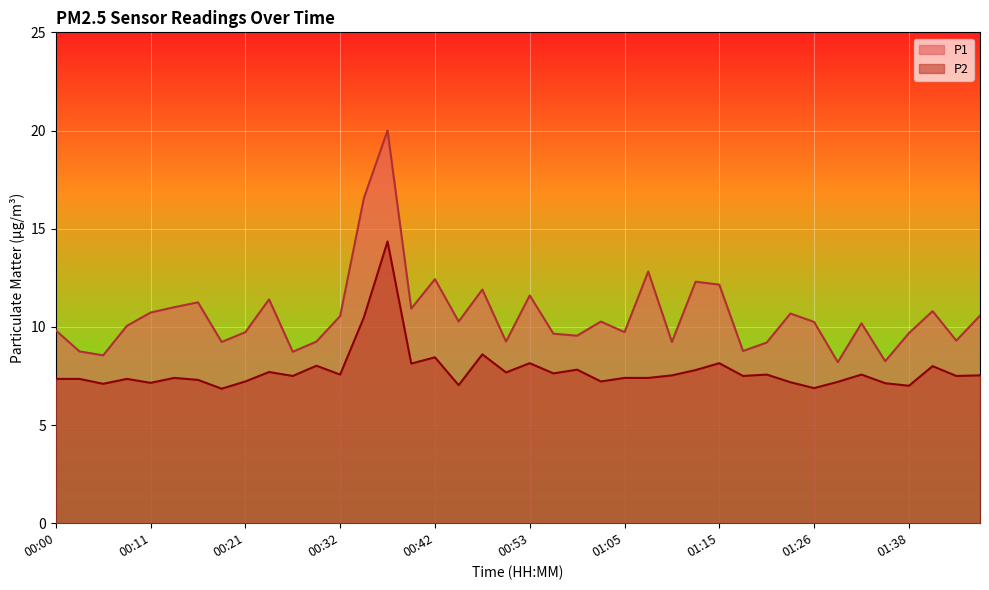

Which series has the largest range (max minus min)?

P1